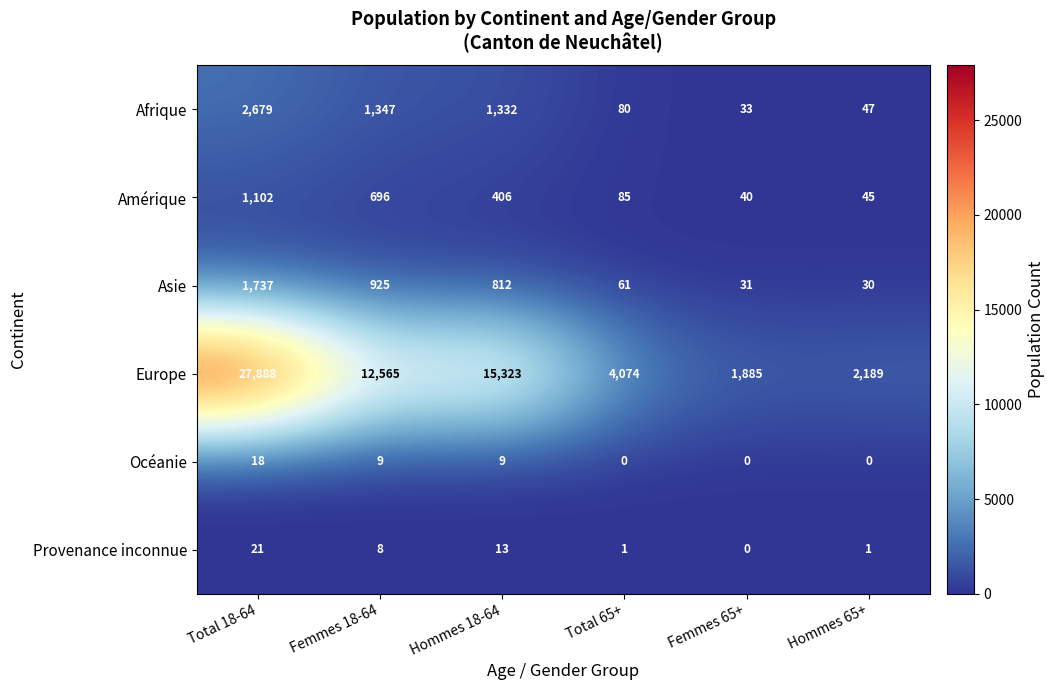

Which series has the largest total across all categories?

Europe